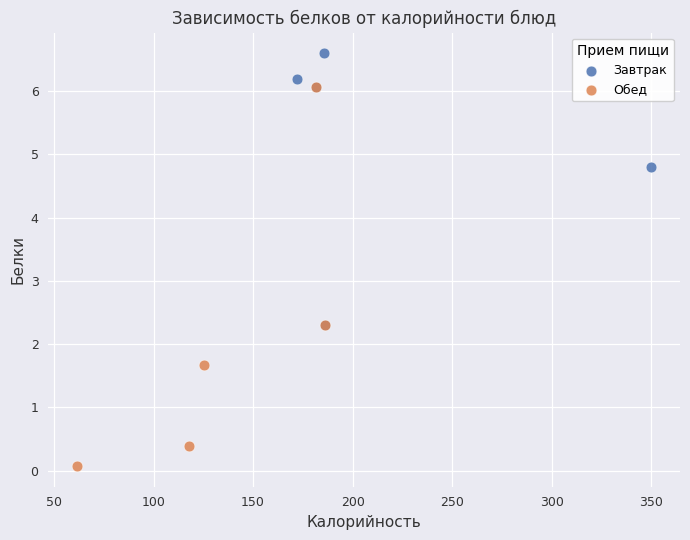

Which series has the largest Y range (max minus min)?

Обед